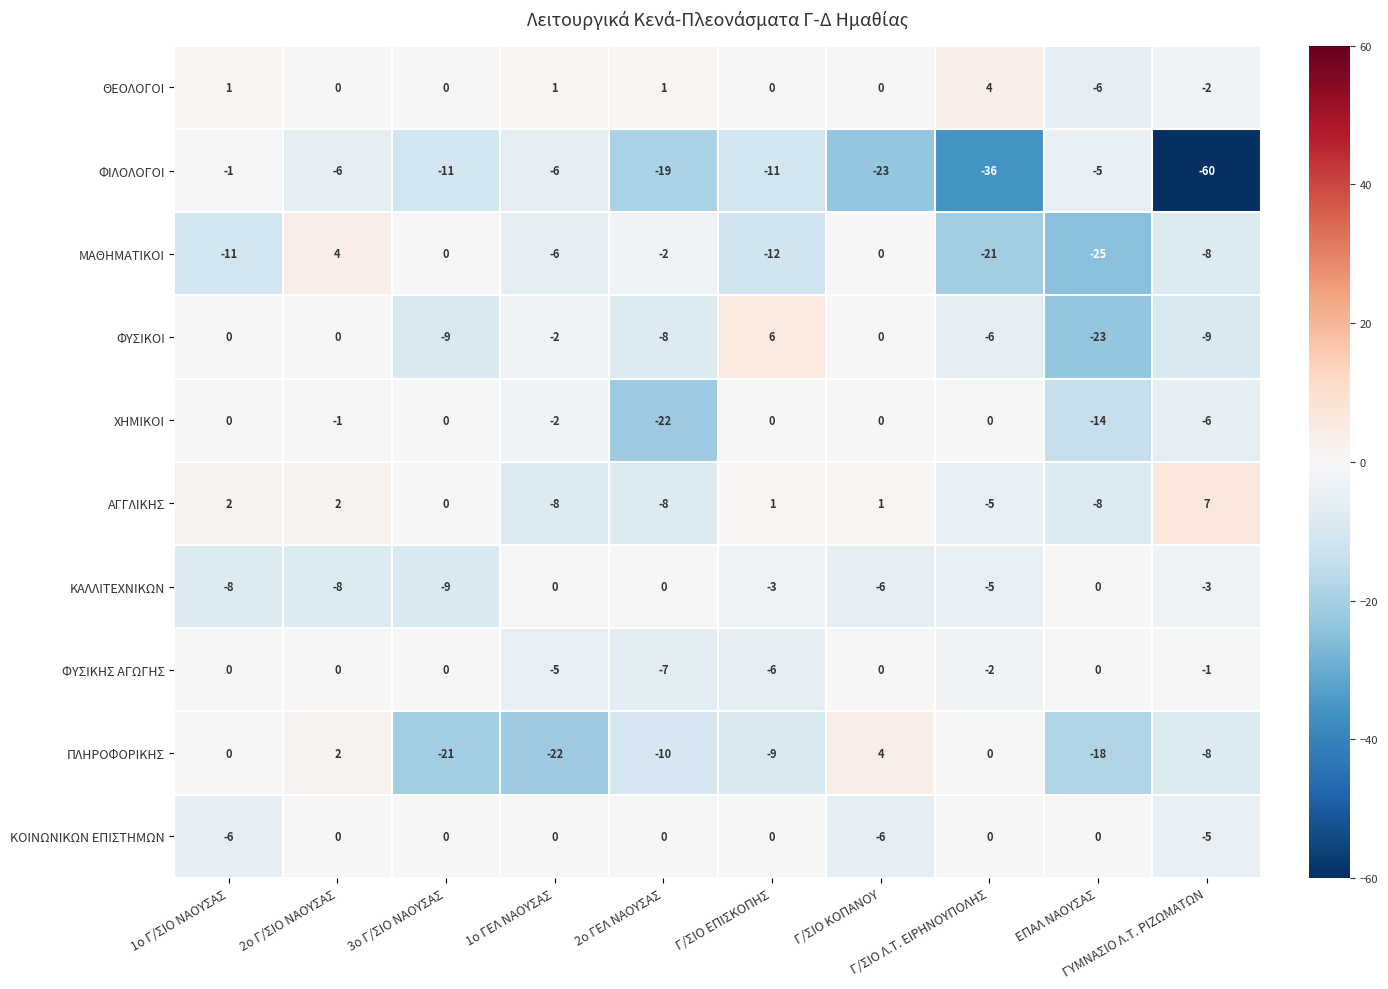

What is the difference between the maximum and minimum values in the ΦΥΣΙΚΟΙ series?

29